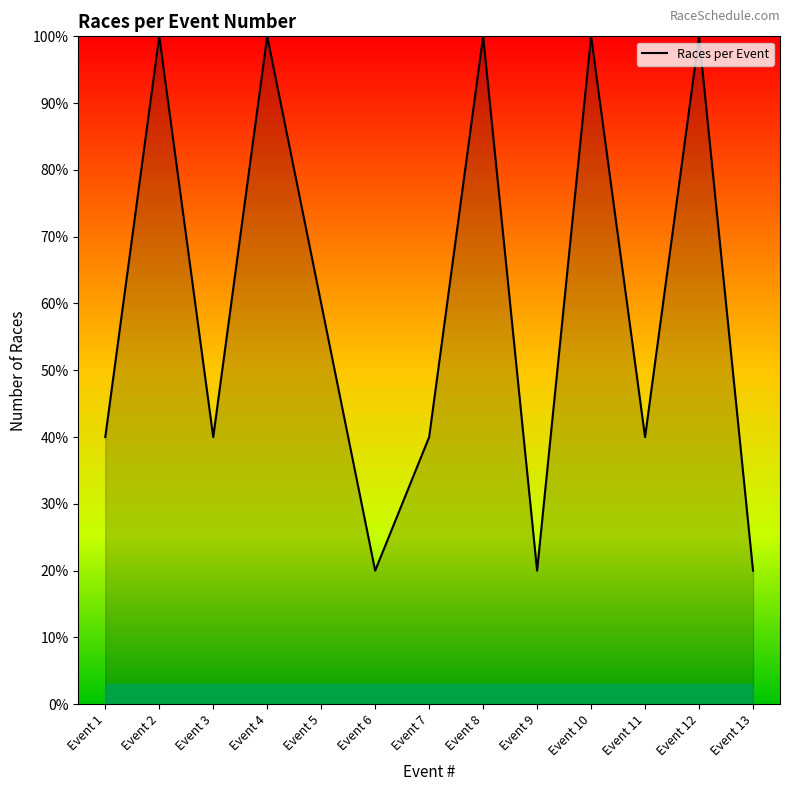

The value at Event 12 is 100. True or false?

True